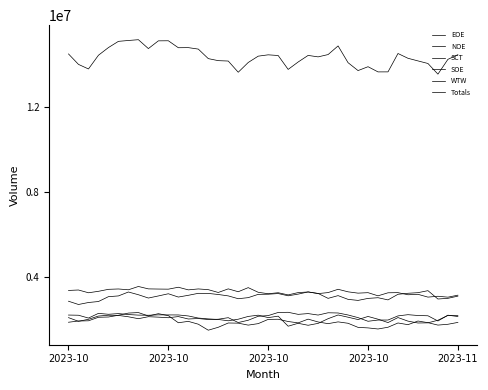

At which category does the chart reach its peak across all series?

7